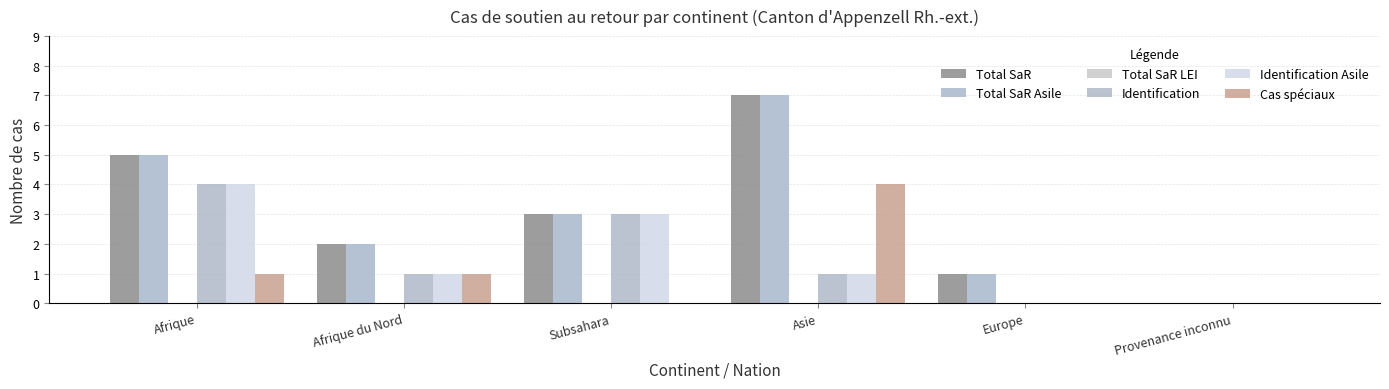

Between Subsahara and Asie, which series saw the biggest shift?

Total SaR